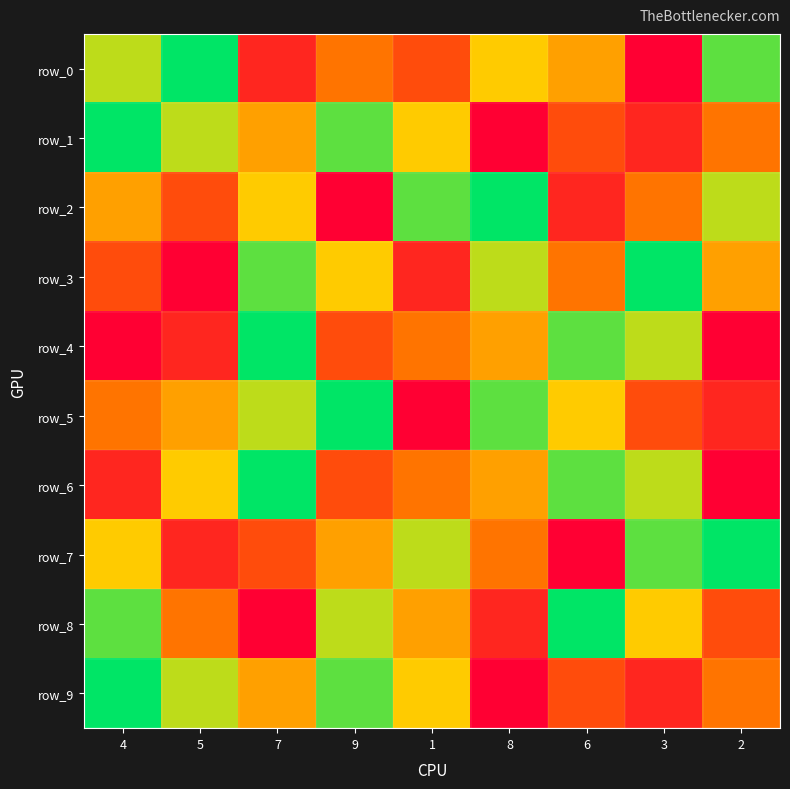

True or false: row_2 has a value of 1 at 9.

False